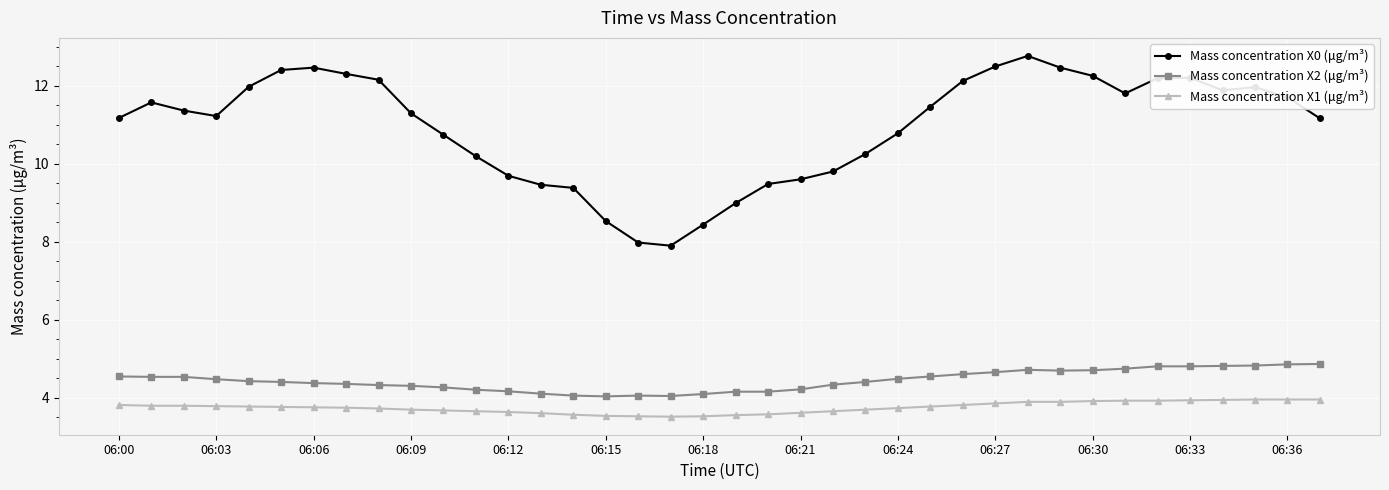

Which series has the widest spread of values?

Mass concentration X0 (μg/m³)